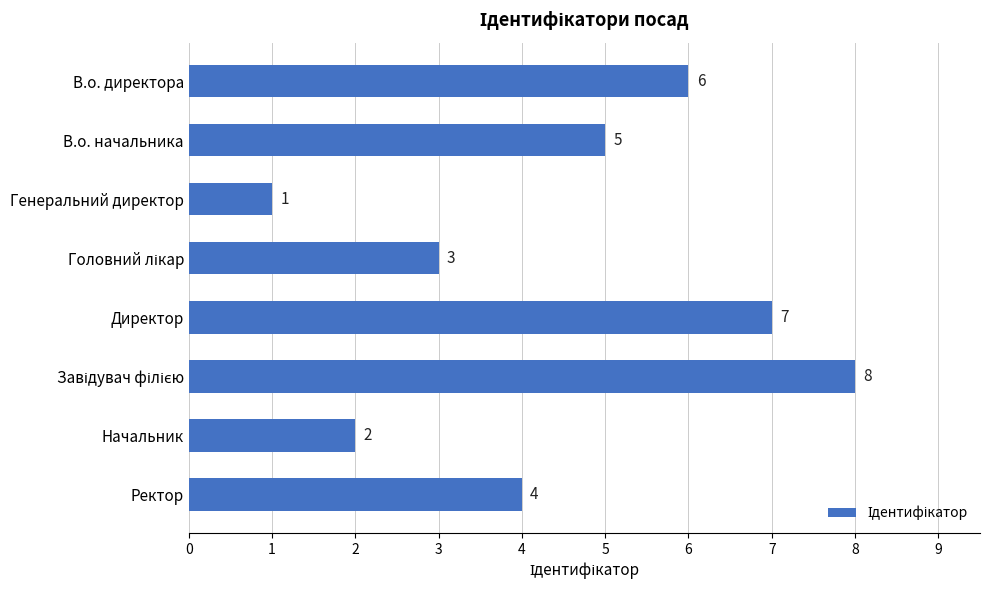

Which has a higher value, Генеральний директор or Начальник?

Начальник